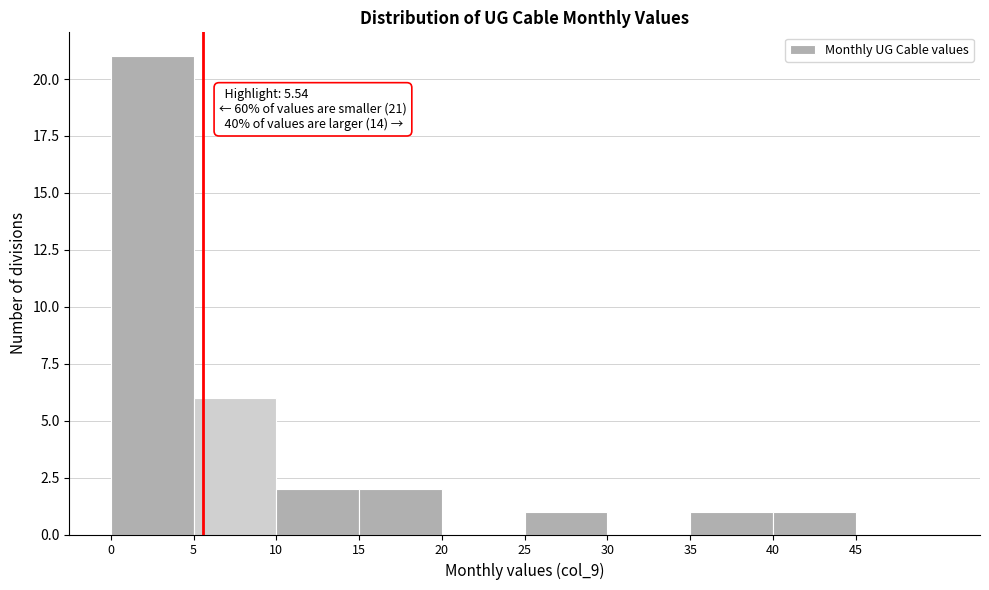

Over which range of the x-axis is the bar tallest?

0 to 5